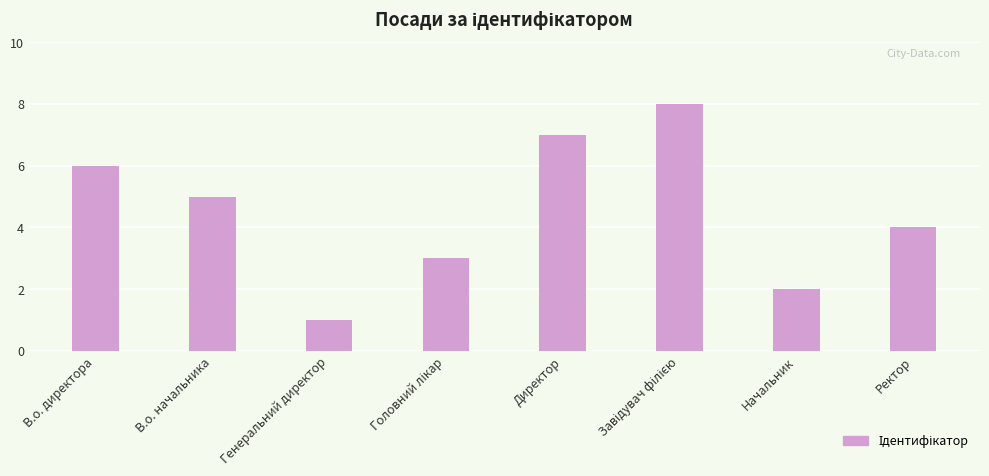

What is the approximate value at Ректор?

4